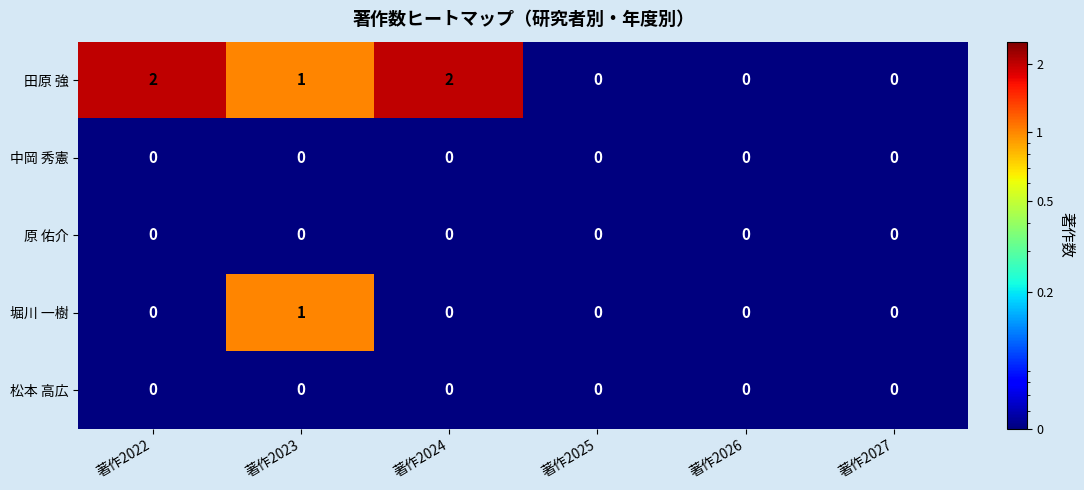

Which series has the largest total across all categories?

田原 強